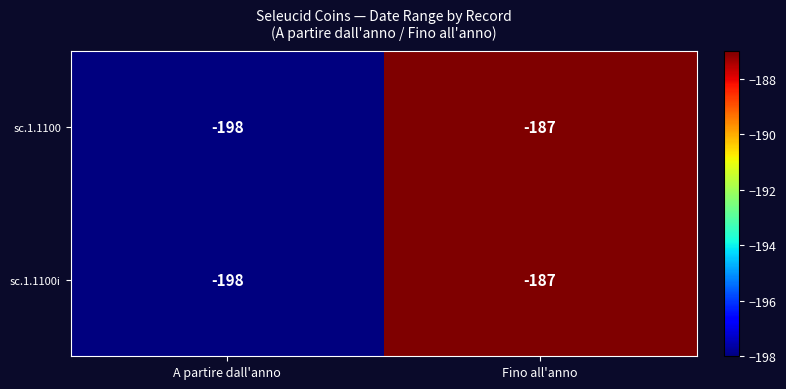

What is the total value across all series at Fino all'anno?

-374